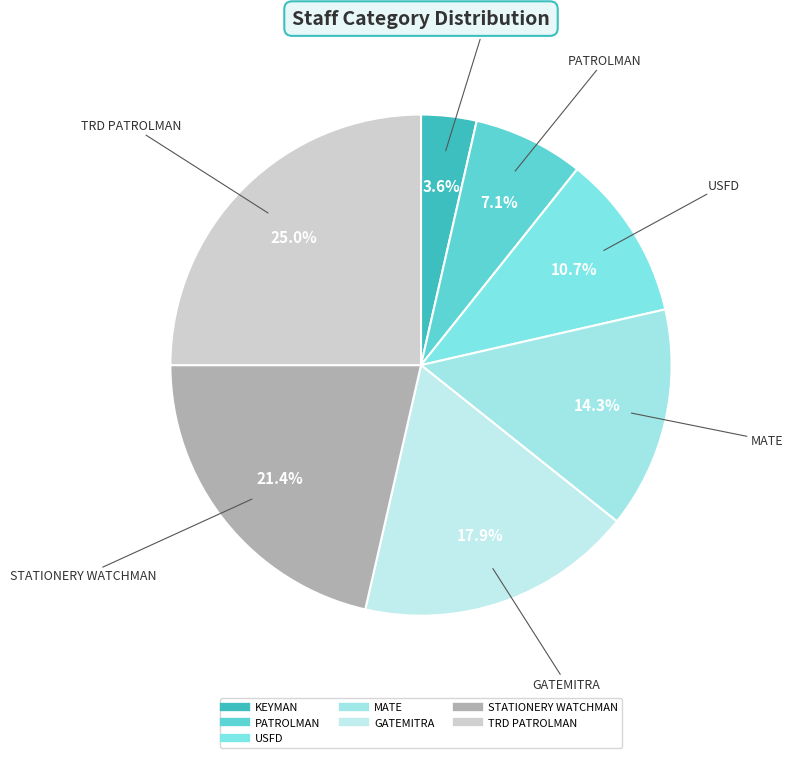

How many segments does this pie chart have?

7